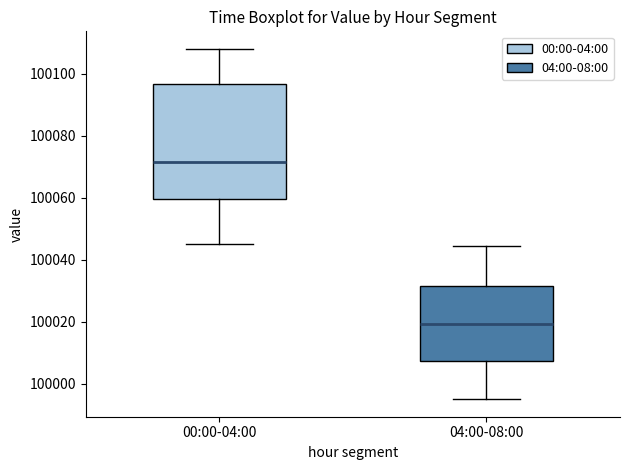

Which box's median line is the lowest?

04:00-08:00